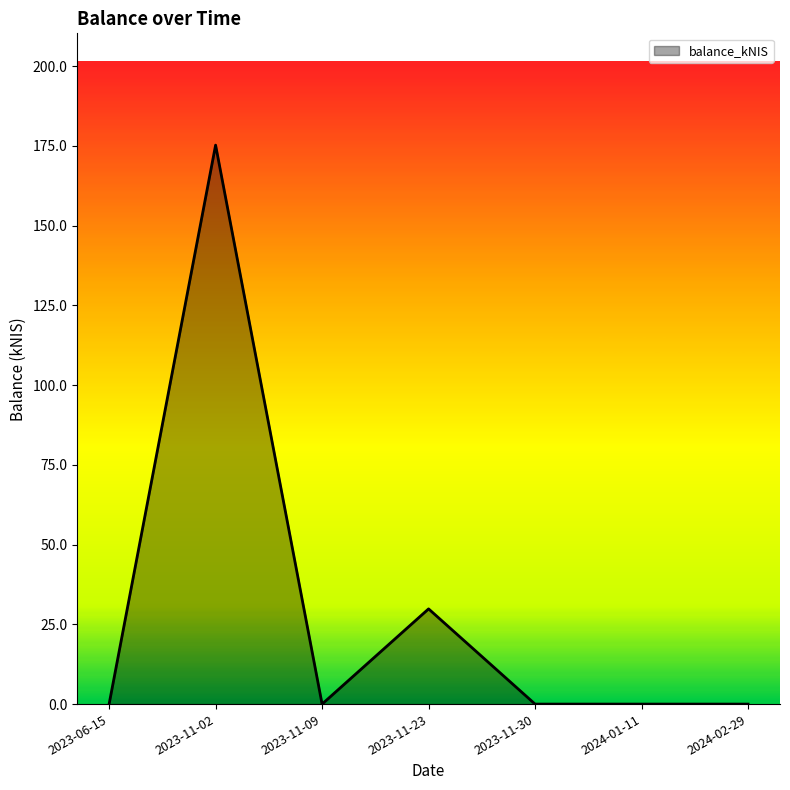

Between 2024-02-29 and 2023-11-02, which is larger?

2023-11-02